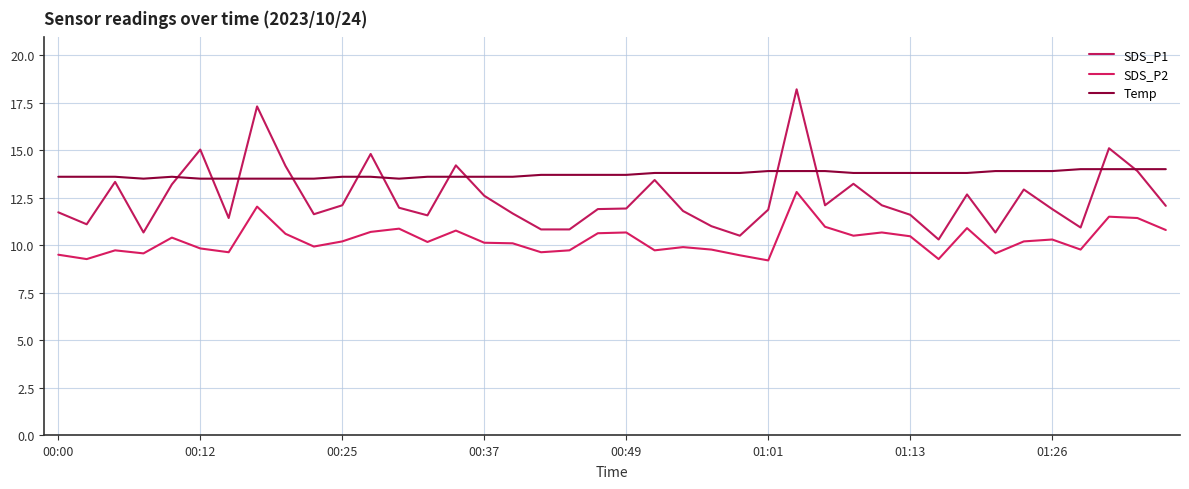

What is the sum of all SDS_P1 values?

500.3